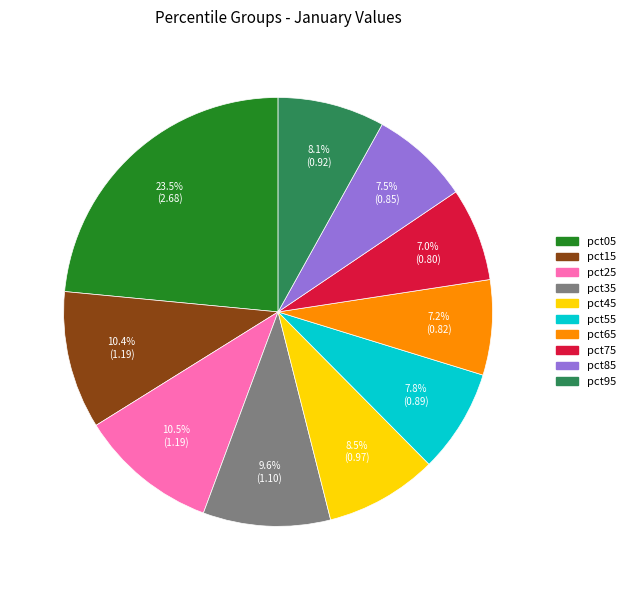

Does pct75 account for over 50% of the chart?

No